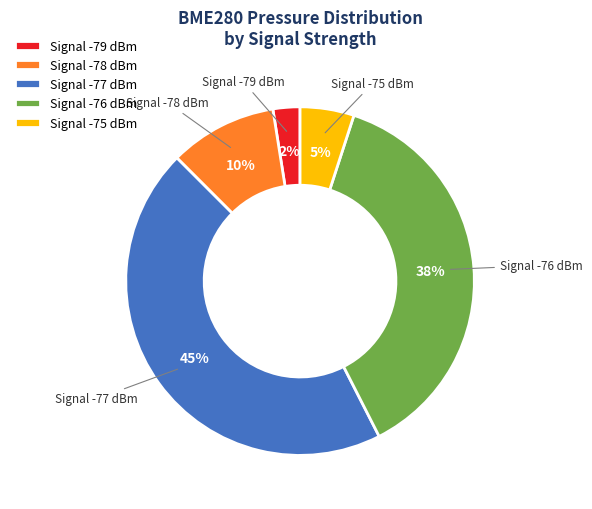

The Signal -77 dBm slice represents 57% of the pie. True or false?

False